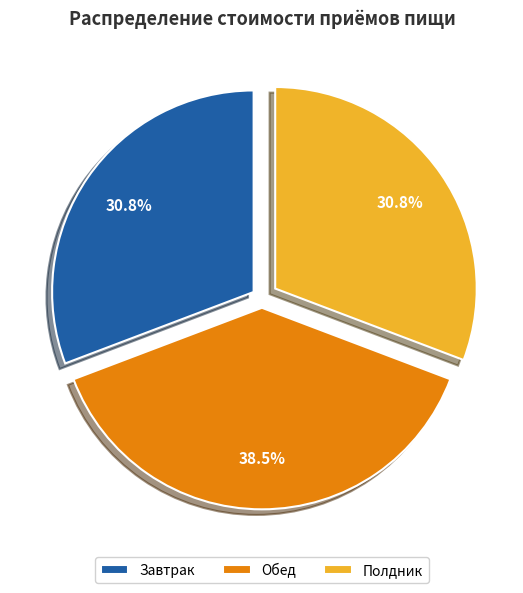

What percentage is NOT represented by Завтрак?

69.2%